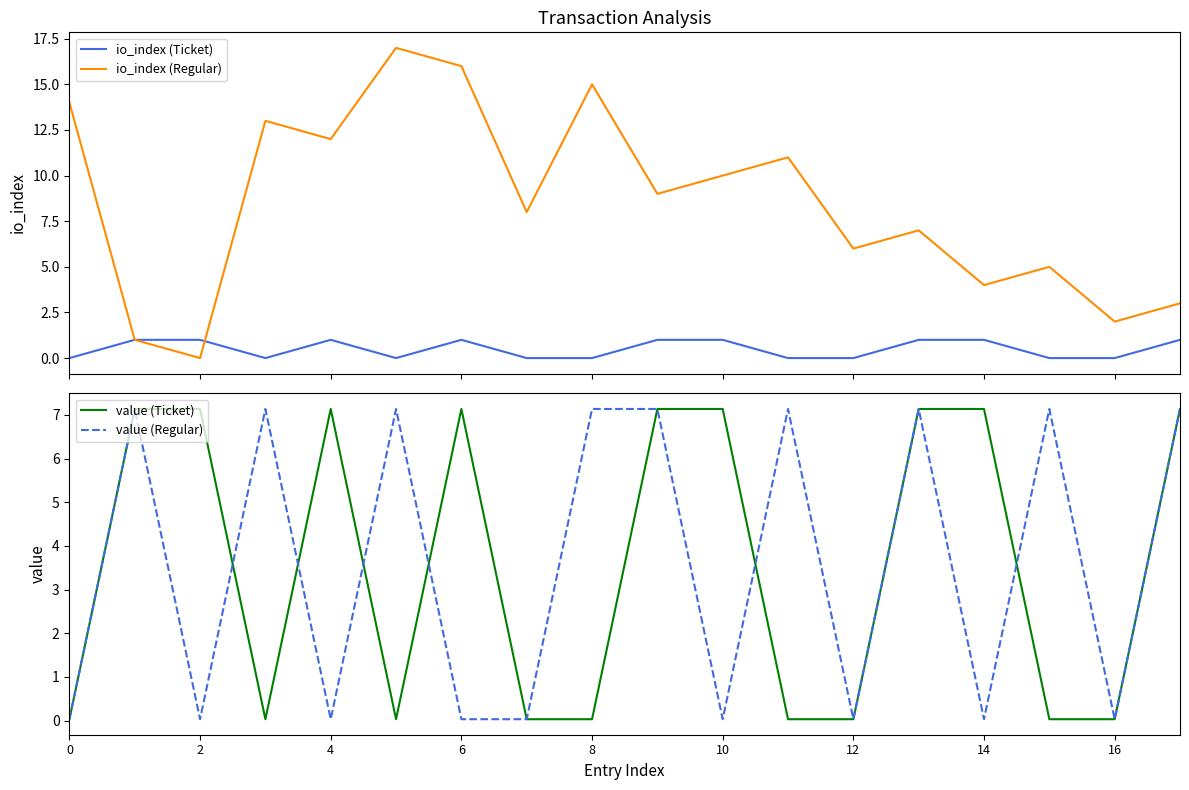

What is the difference between the highest and lowest values at 11?

11.0